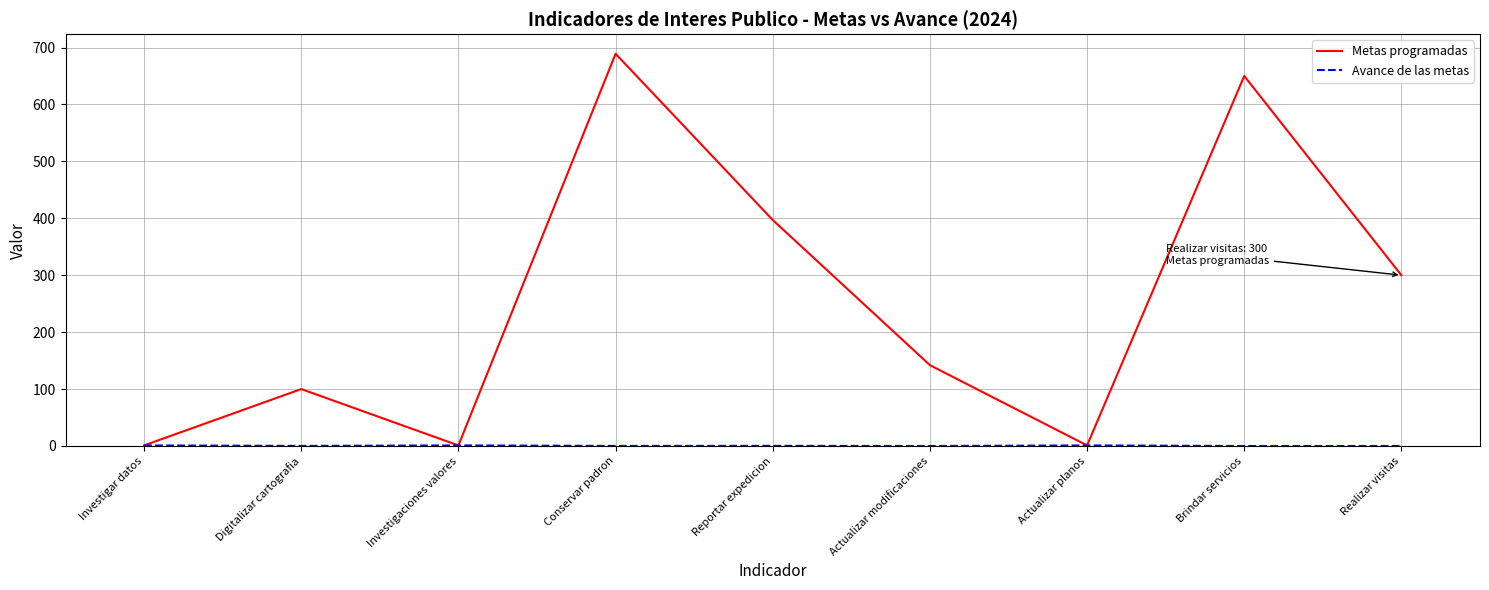

What is the greatest value displayed?

689.0